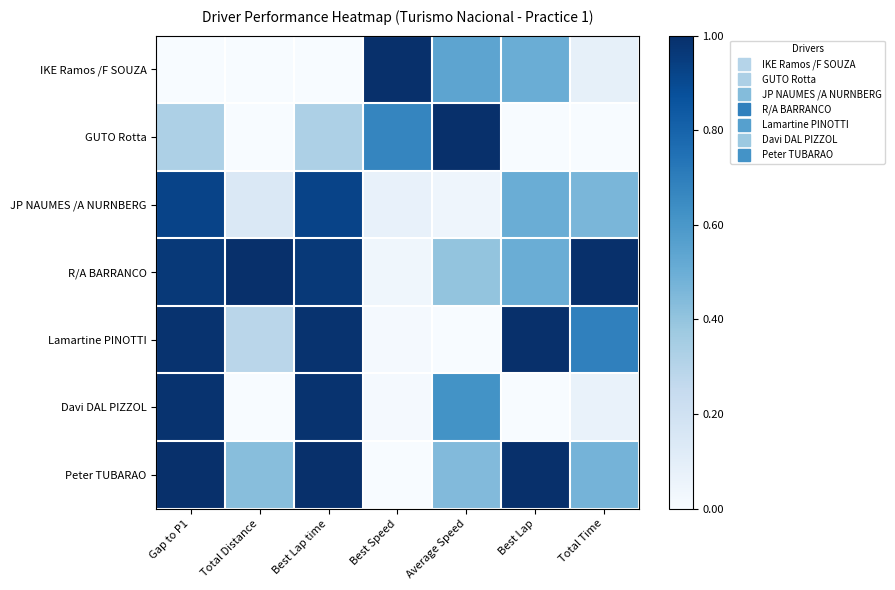

Which series has the widest spread of values?

IKE Ramos /F SOUZA